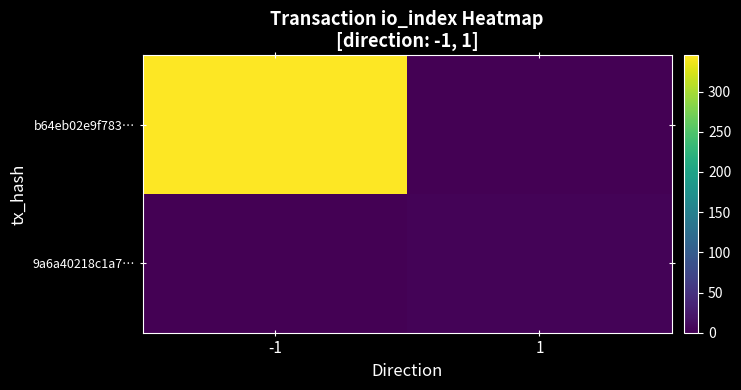

Rank the series by their maximum value, from highest to lowest.

b64eb02e9f783…, 9a6a40218c1a7…